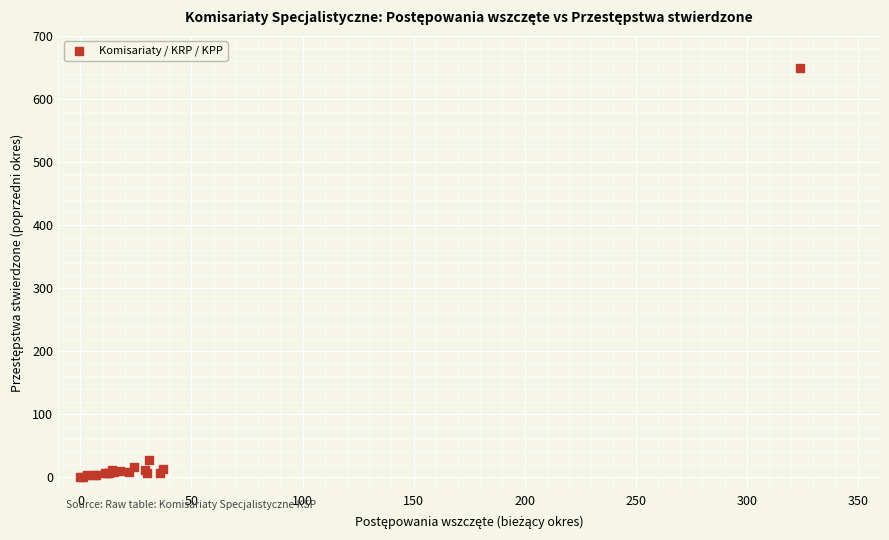

What Y value in the scatter plot is closest to 324?

27